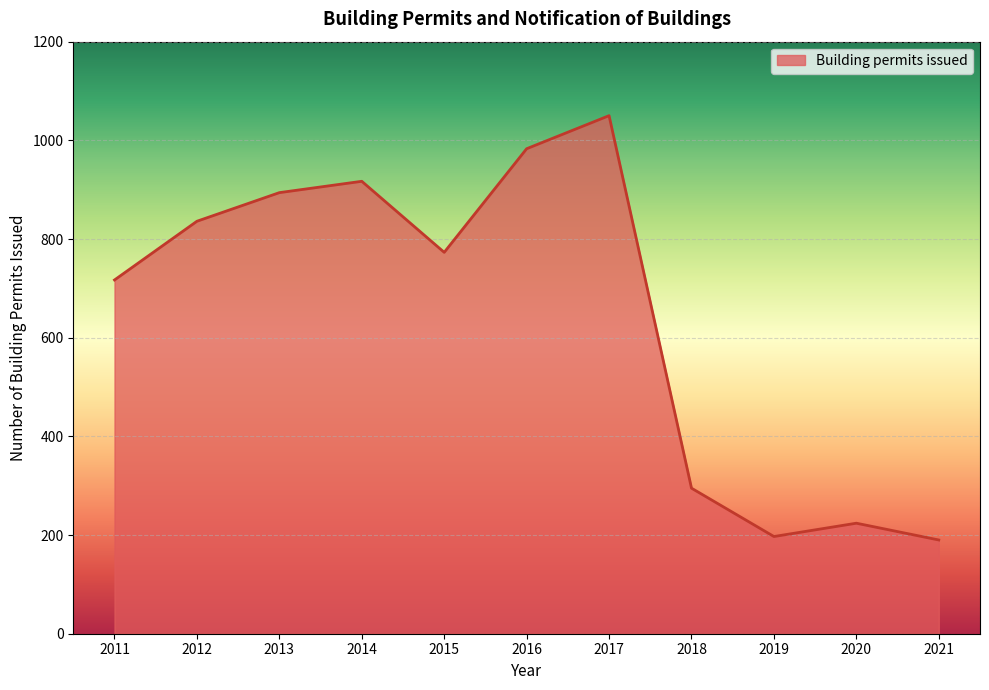

How many series are shown in this chart?

1